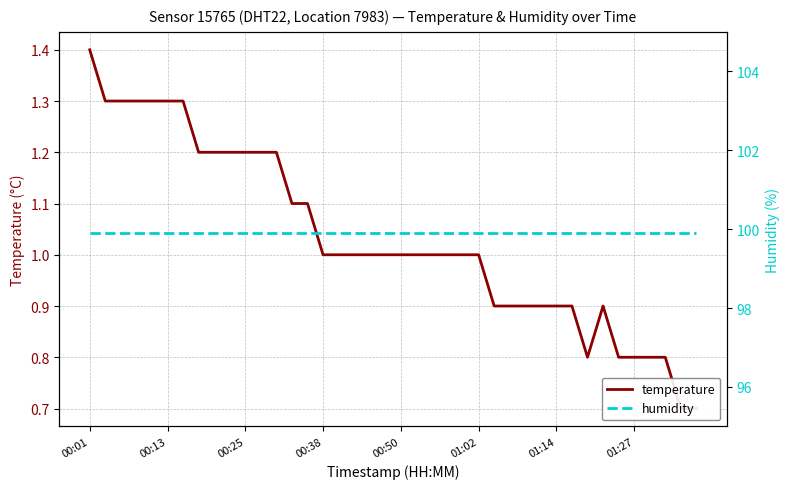

Which series has the largest total across all categories?

humidity